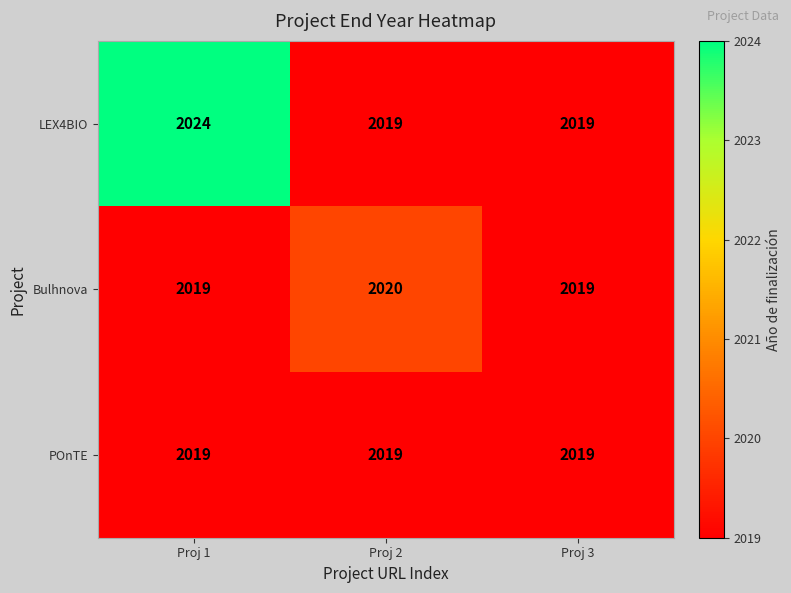

Which series has the widest spread of values?

LEX4BIO